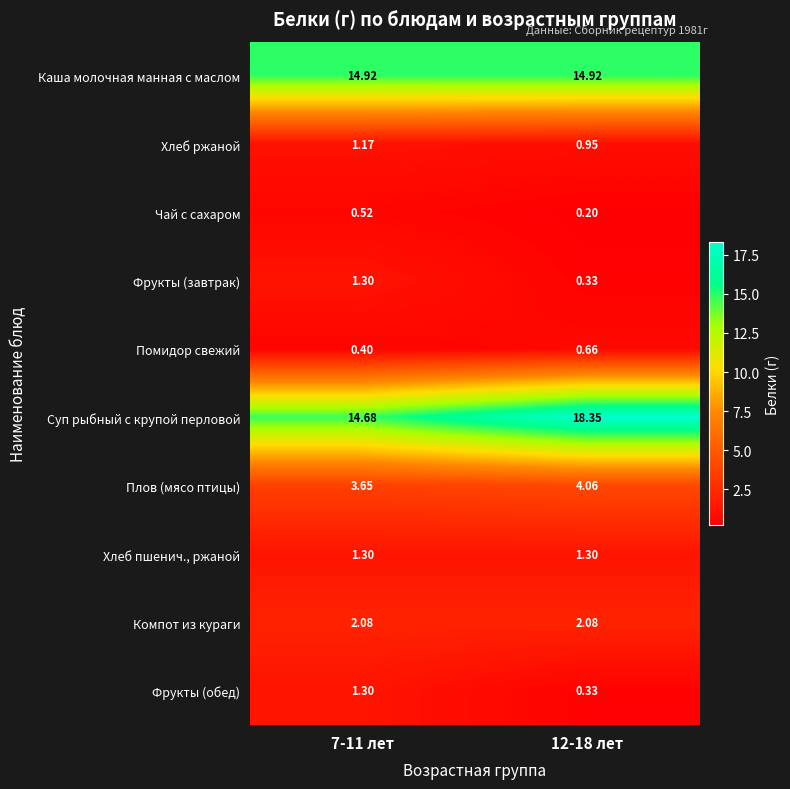

Between 7-11 лет and 12-18 лет, which series saw the biggest shift?

Суп рыбный с крупой перловой